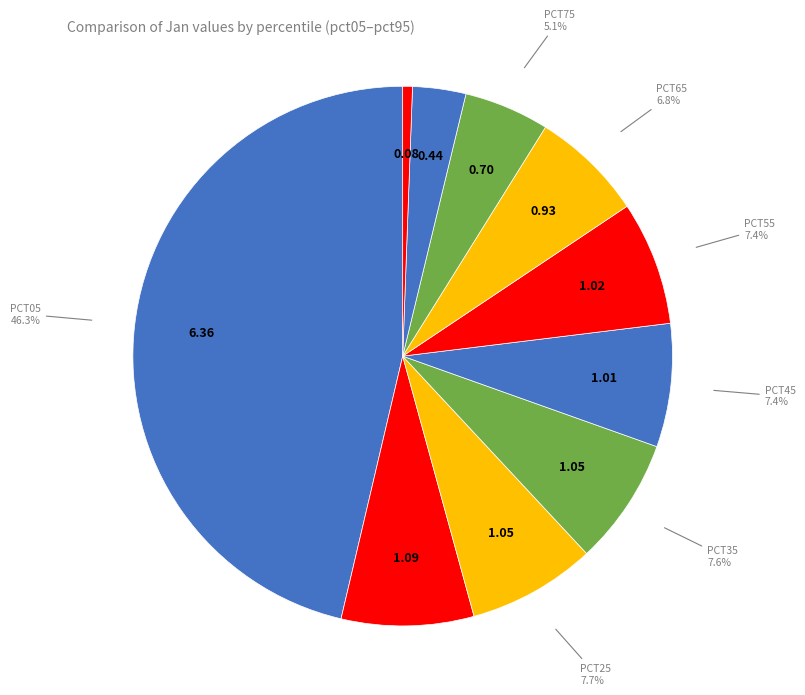

Count the number of slices in the pie.

10